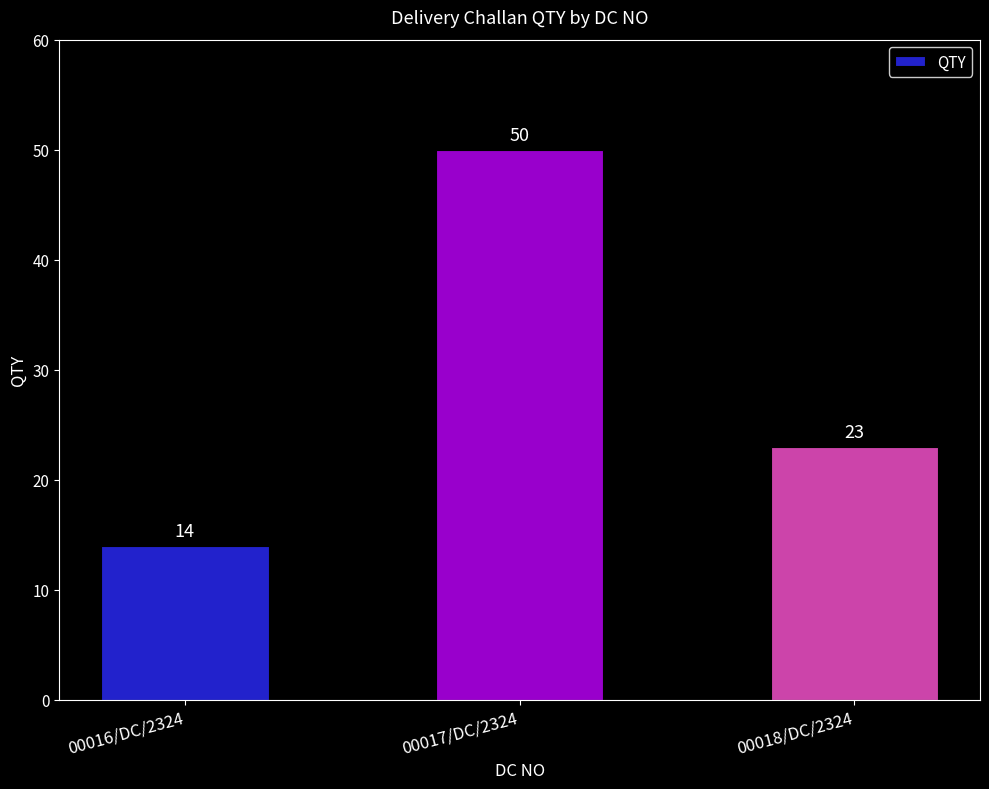

True or false: the data shows 34 at 00017/DC/2324.

False